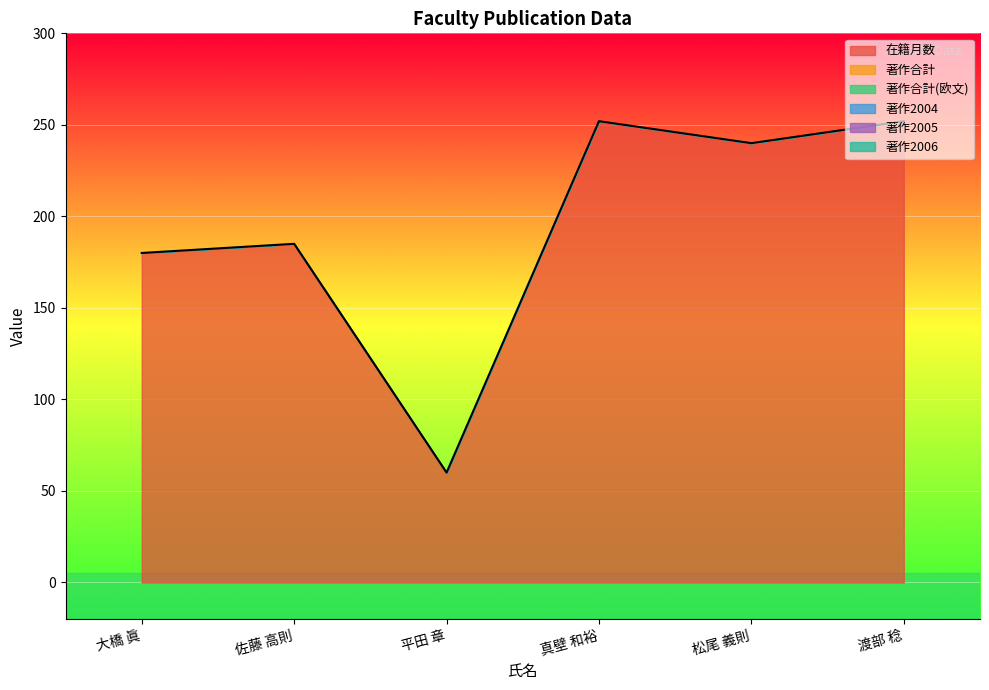

Reading right to left, list all the values displayed in this chart.

在籍月数: 渡部 稔=252	松尾 義則=240	真壁 和裕=252	平田 章=60	佐藤 高則=185	大橋 眞=180
著作合計: 渡部 稔=0	松尾 義則=0	真壁 和裕=0	平田 章=0	佐藤 高則=0	大橋 眞=0
著作合計(欧文): 渡部 稔=0	松尾 義則=0	真壁 和裕=0	平田 章=0	佐藤 高則=0	大橋 眞=0
著作2004: 渡部 稔=0	松尾 義則=0	真壁 和裕=0	平田 章=0	佐藤 高則=0	大橋 眞=0
著作2005: 渡部 稔=0	松尾 義則=0	真壁 和裕=0	平田 章=0	佐藤 高則=0	大橋 眞=0
著作2006: 渡部 稔=0	松尾 義則=0	真壁 和裕=0	平田 章=0	佐藤 高則=0	大橋 眞=0